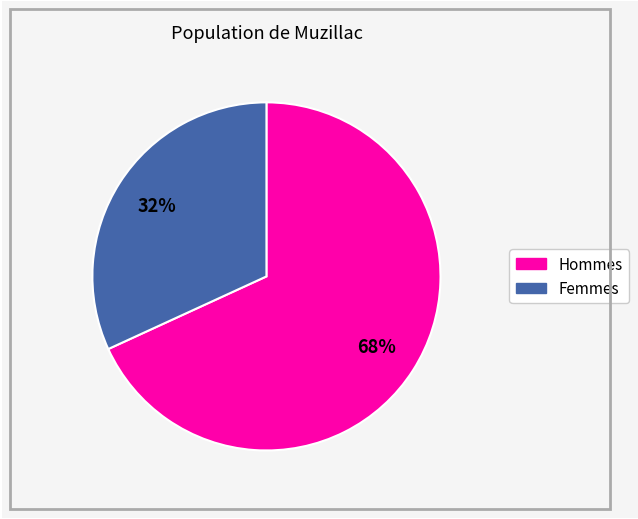

Is there any slice that represents more than half of the pie?

Yes